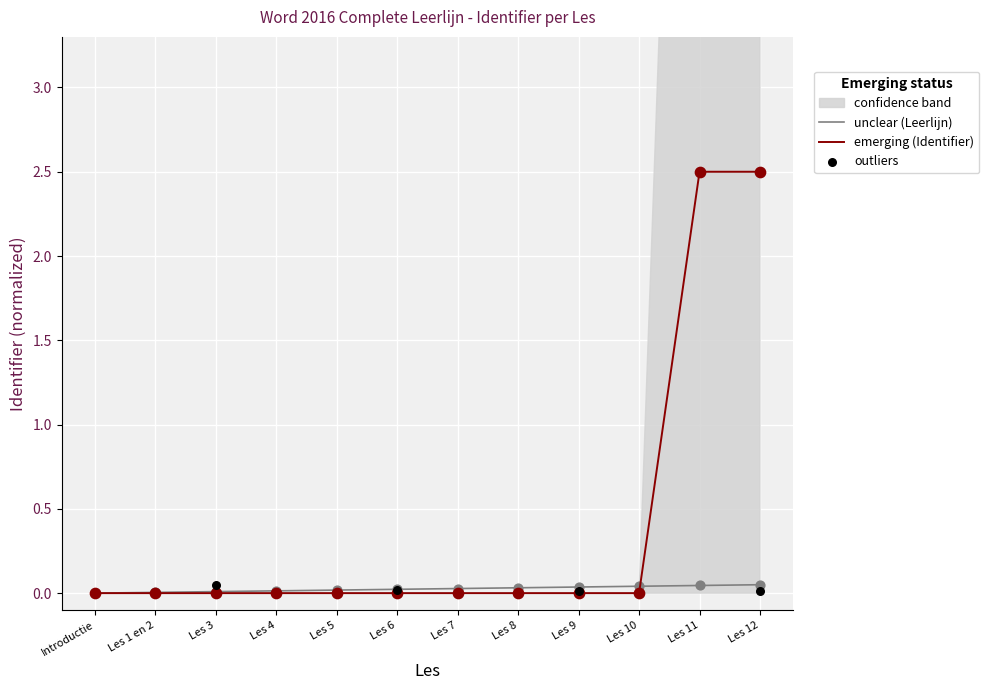

At which category is the sum across all series the highest?

Les 12